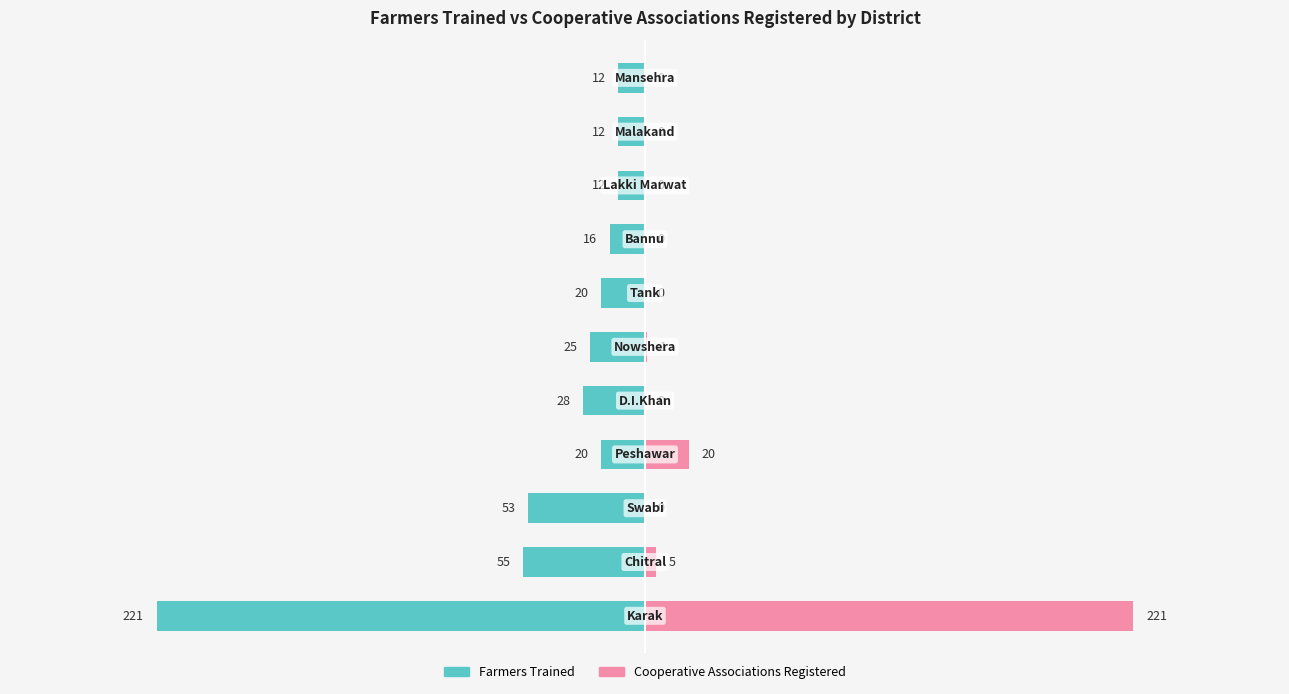

At how many categories does at least one series exceed -203?

11